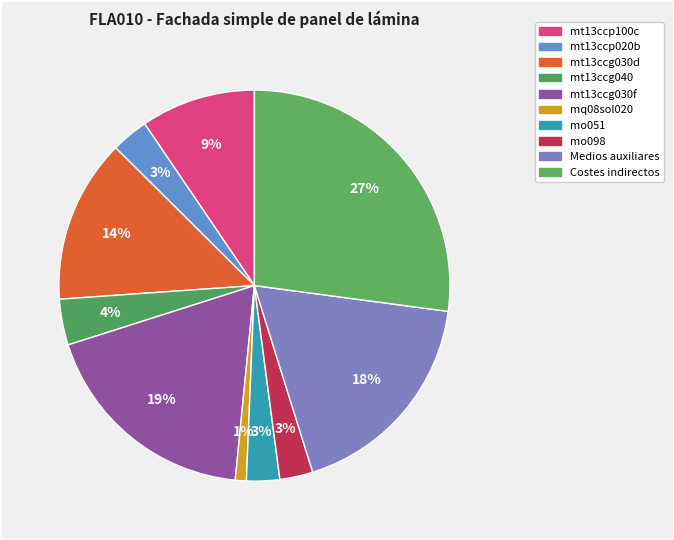

How many slices are in this pie chart?

10